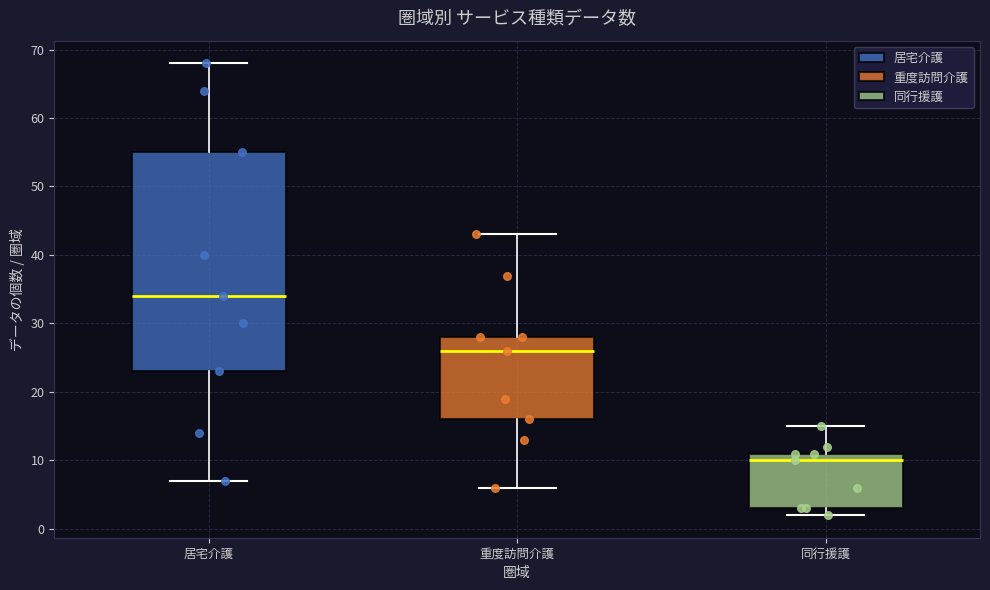

Reading left to right, transcribe this box plot: for each box, give where its median line is, the range the box spans, and where its two whiskers end, as read against the y-axis. The values are not printed on the chart, so give them approximately, as read against the axis.

居宅介護: median 34, box 23 to 55, whiskers 7 to 68
重度訪問介護: median 26, box 16 to 28, whiskers 6 to 43
同行援護: median 10, box 3 to 11, whiskers 2 to 15